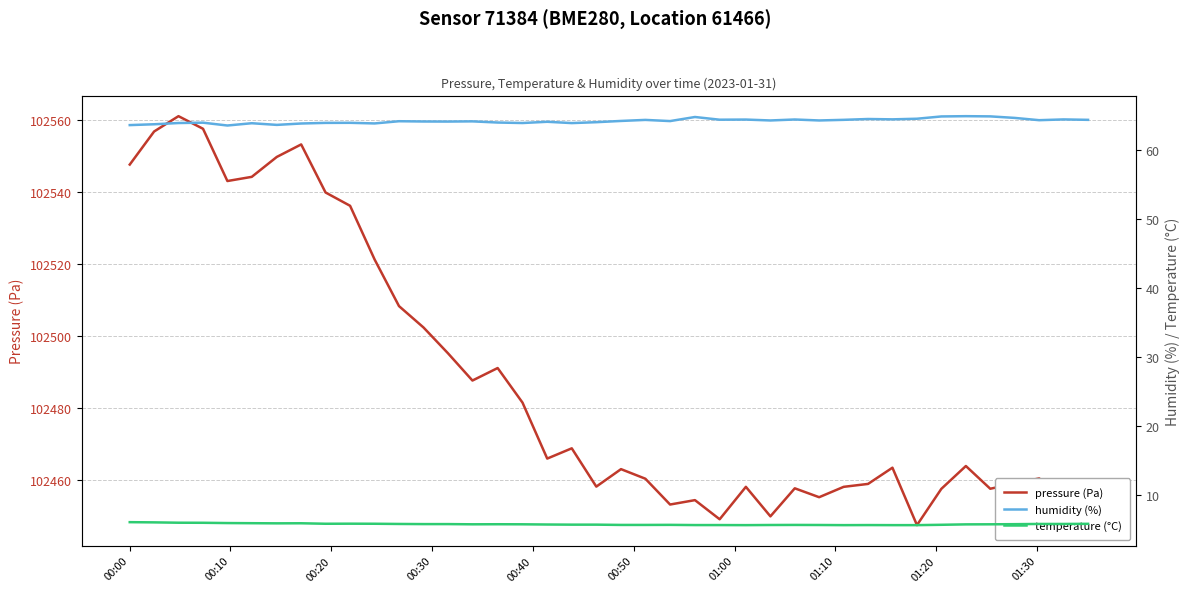

What is the lowest value of the pressure (Pa) series?

102447.6